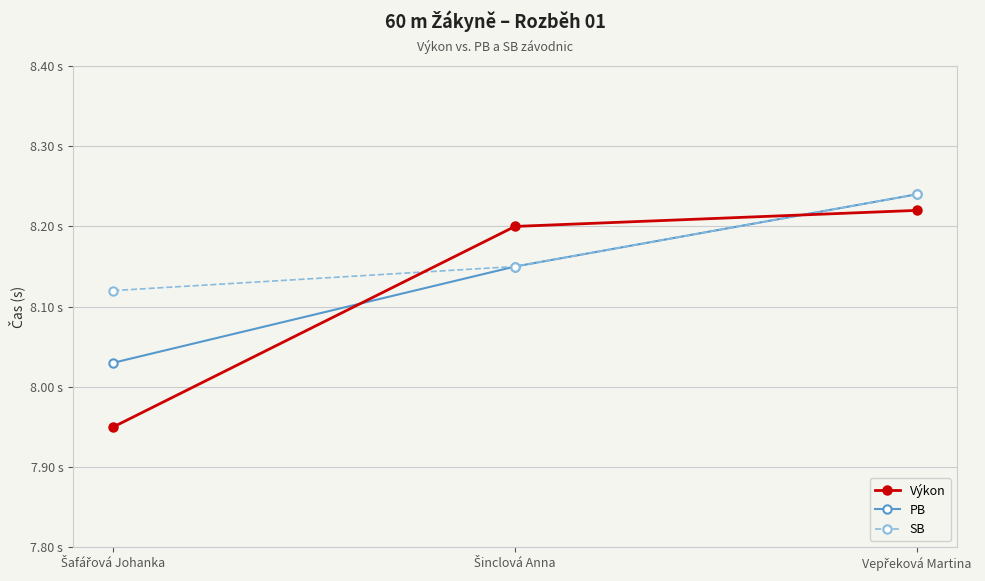

Is this an area chart (filled region under the line)?

No